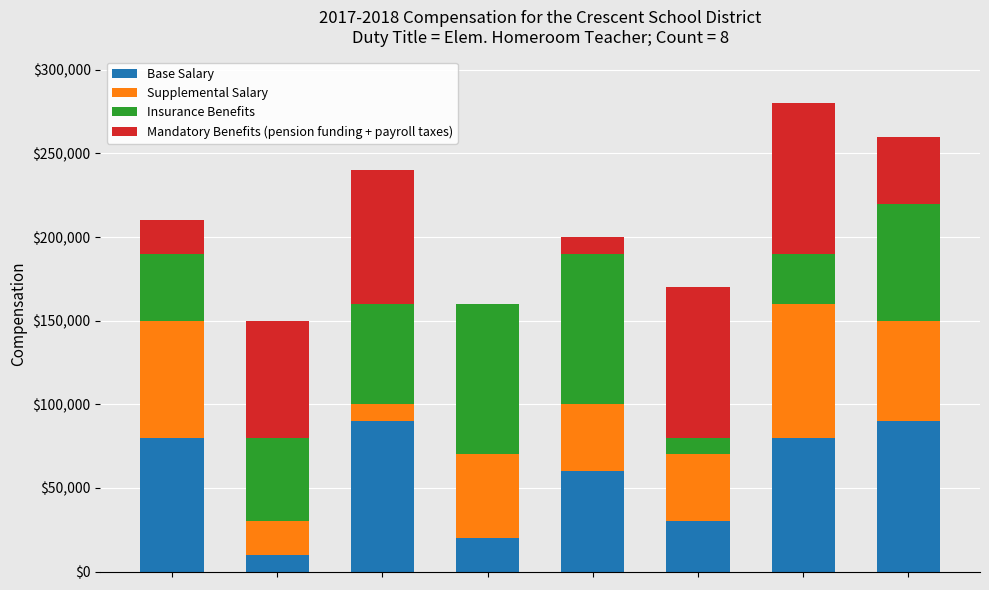

What is the maximum value for Base Salary?

90000